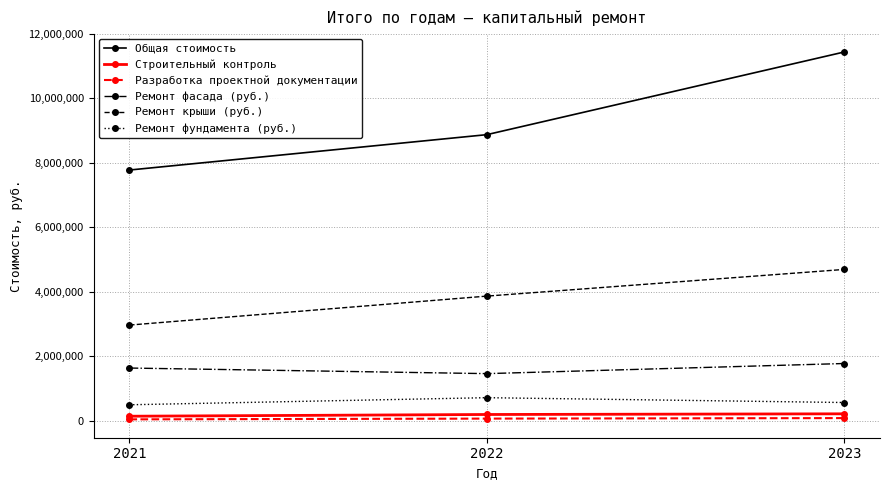

Which series has the largest total across all categories?

Общая стоимость